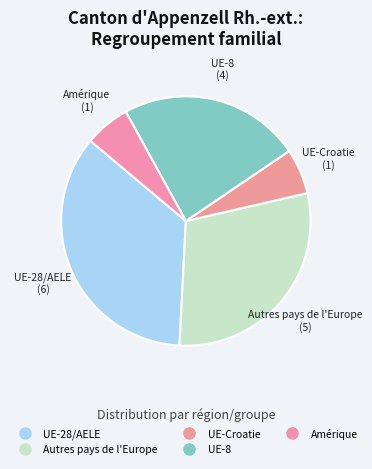

How many slices are in this pie chart?

5